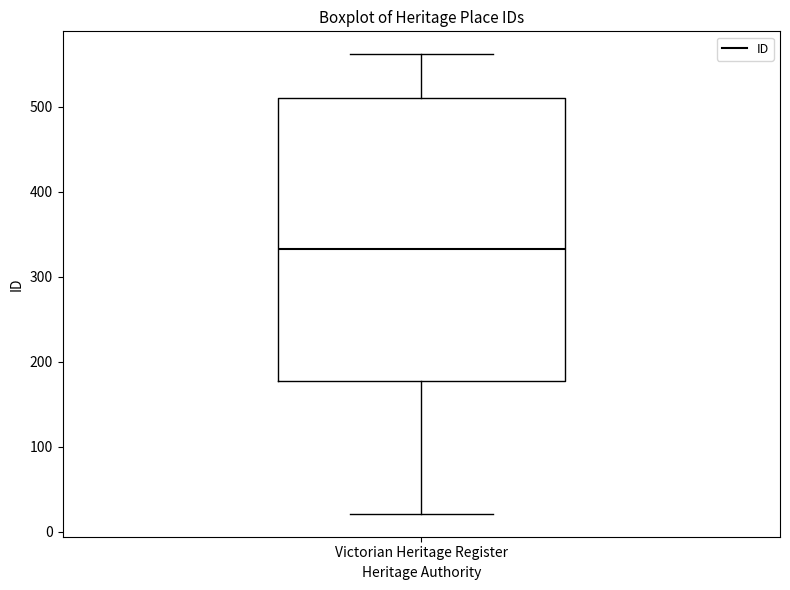

Transcribe this box plot: give where the median line is, the range the box spans, and where the two whiskers end, as read against the y-axis. The values are not printed on the chart, so give them approximately, as read against the axis.

median 330, box 180 to 510, whiskers 20 to 560